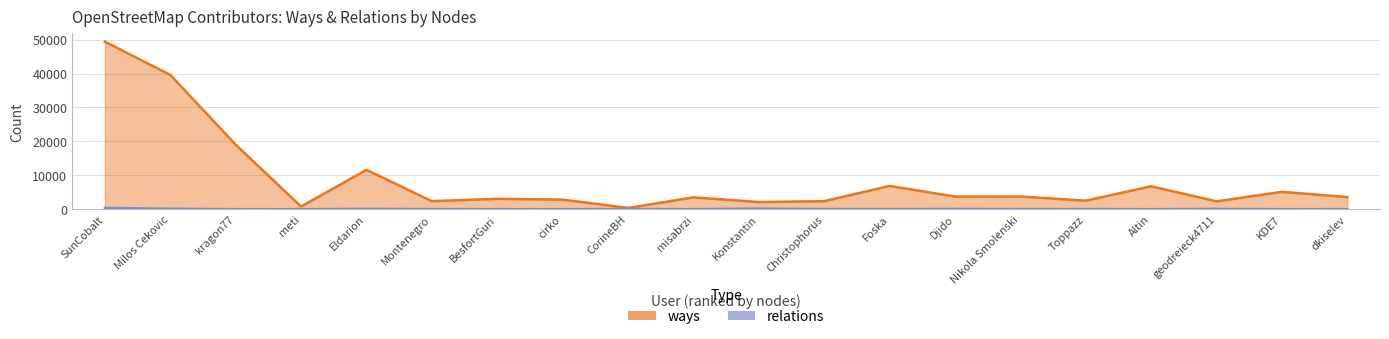

What value does the ways series have at dkiselev?

3573